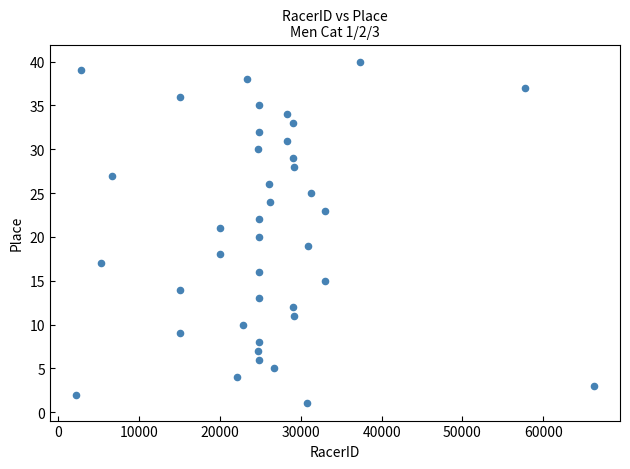

What is the range of X values (max minus min)?

64130